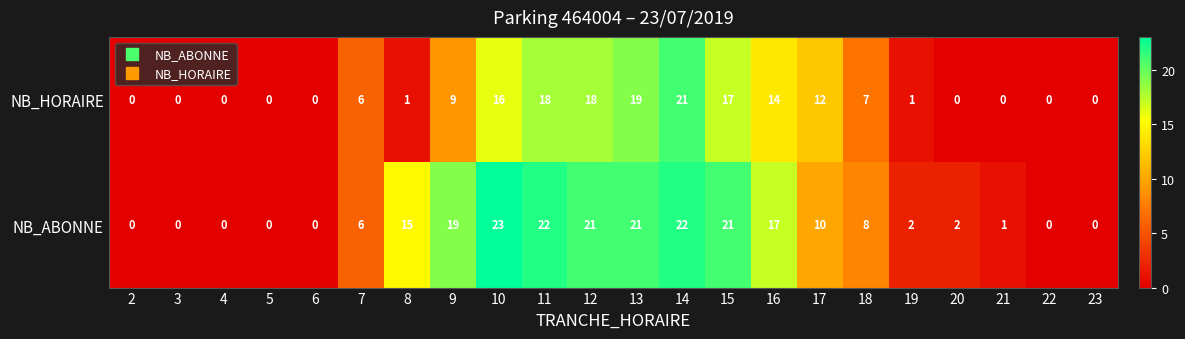

Which series has the largest range (max minus min)?

NB_ABONNE